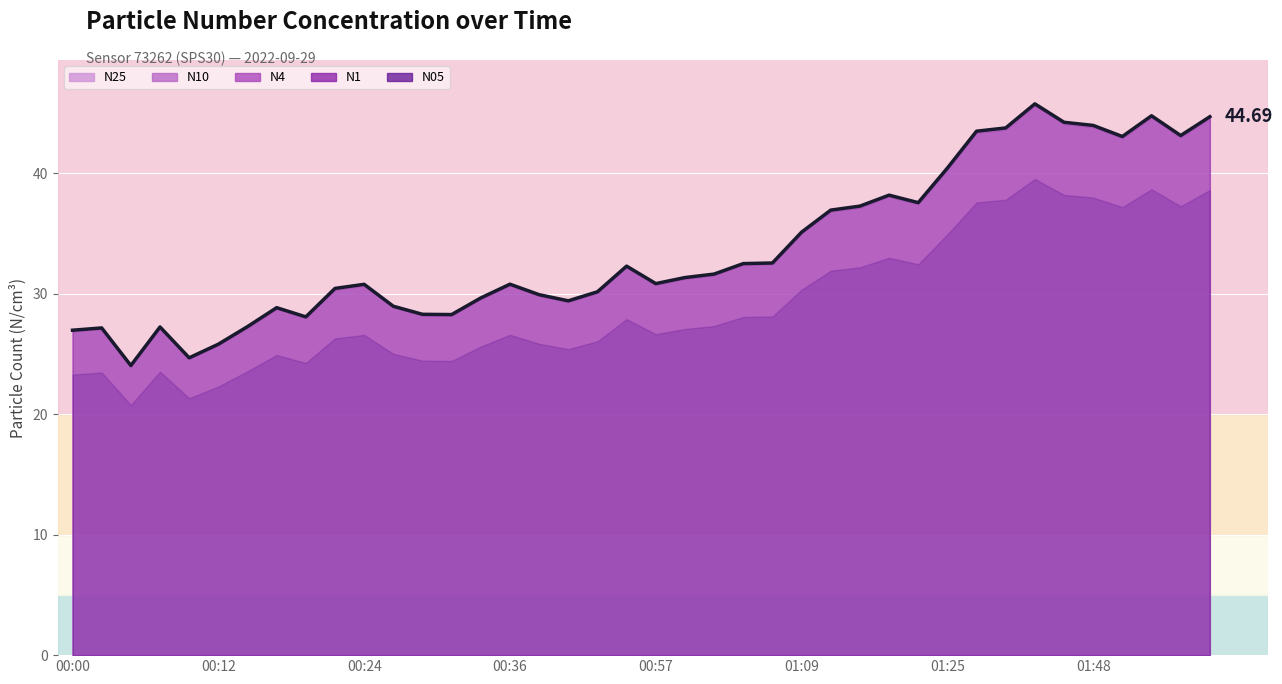

Reading left to right, transcribe all the data shown in this chart.

N05: 00:00=23.3	00:02=23.5	00:04=20.8	00:07=23.5	00:09=21.3	00:12=22.3	00:14=23.6	00:17=24.9	00:19=24.2	00:22=26.3	00:24=26.6	00:26=25.0	00:29=24.4	00:31=24.4	00:34=25.6	00:36=26.6	00:38=25.8	00:41=25.4	00:51=26.1	00:54=27.9	00:57=26.6	00:59=27.1	01:02=27.3	01:04=28.1	01:07=28.1	01:09=30.3	01:12=31.9	01:14=32.2	01:17=33.0	01:22=32.4	01:25=34.9	01:34=37.6	01:40=37.8	01:43=39.5	01:45=38.2	01:48=38.0	01:51=37.2	01:53=38.7	01:56=37.3	01:59=38.6
N1: 00:00=26.9	00:02=27.1	00:04=24.0	00:07=27.2	00:09=24.6	00:12=25.7	00:14=27.2	00:17=28.8	00:19=28.0	00:22=30.3	00:24=30.7	00:26=28.9	00:29=28.2	00:31=28.2	00:34=29.6	00:36=30.7	00:38=29.8	00:41=29.3	00:51=30.1	00:54=32.2	00:57=30.8	00:59=31.2	01:02=31.5	01:04=32.4	01:07=32.5	01:09=35.0	01:12=36.8	01:14=37.1	01:17=38.1	01:22=37.4	01:25=40.3	01:34=43.4	01:40=43.6	01:43=45.6	01:45=44.1	01:48=43.8	01:51=42.9	01:53=44.6	01:56=43.0	01:59=44.5
N4: 00:00=27.0	00:02=27.1	00:04=24.0	00:07=27.2	00:09=24.7	00:12=25.8	00:14=27.3	00:17=28.8	00:19=28.1	00:22=30.4	00:24=30.8	00:26=29.0	00:29=28.3	00:31=28.3	00:34=29.6	00:36=30.8	00:38=29.9	00:41=29.4	00:51=30.2	00:54=32.3	00:57=30.8	00:59=31.3	01:02=31.6	01:04=32.5	01:07=32.5	01:09=35.1	01:12=36.9	01:14=37.3	01:17=38.2	01:22=37.5	01:25=40.4	01:34=43.5	01:40=43.8	01:43=45.8	01:45=44.2	01:48=44.0	01:51=43.0	01:53=44.8	01:56=43.1	01:59=44.7
N10: 00:00=27.0	00:02=27.2	00:04=24.0	00:07=27.2	00:09=24.7	00:12=25.8	00:14=27.3	00:17=28.8	00:19=28.1	00:22=30.4	00:24=30.8	00:26=29.0	00:29=28.3	00:31=28.3	00:34=29.6	00:36=30.8	00:38=29.9	00:41=29.4	00:51=30.2	00:54=32.3	00:57=30.8	00:59=31.3	01:02=31.6	01:04=32.5	01:07=32.5	01:09=35.1	01:12=36.9	01:14=37.3	01:17=38.2	01:22=37.6	01:25=40.4	01:34=43.5	01:40=43.8	01:43=45.8	01:45=44.2	01:48=44.0	01:51=43.0	01:53=44.8	01:56=43.1	01:59=44.7
N25: 00:00=26.9	00:02=27.1	00:04=24.0	00:07=27.2	00:09=24.7	00:12=25.8	00:14=27.3	00:17=28.8	00:19=28.1	00:22=30.4	00:24=30.8	00:26=28.9	00:29=28.3	00:31=28.3	00:34=29.6	00:36=30.8	00:38=29.9	00:41=29.4	00:51=30.1	00:54=32.3	00:57=30.8	00:59=31.3	01:02=31.6	01:04=32.5	01:07=32.5	01:09=35.1	01:12=36.9	01:14=37.2	01:17=38.2	01:22=37.5	01:25=40.4	01:34=43.5	01:40=43.7	01:43=45.7	01:45=44.2	01:48=44.0	01:51=43.0	01:53=44.8	01:56=43.1	01:59=44.7